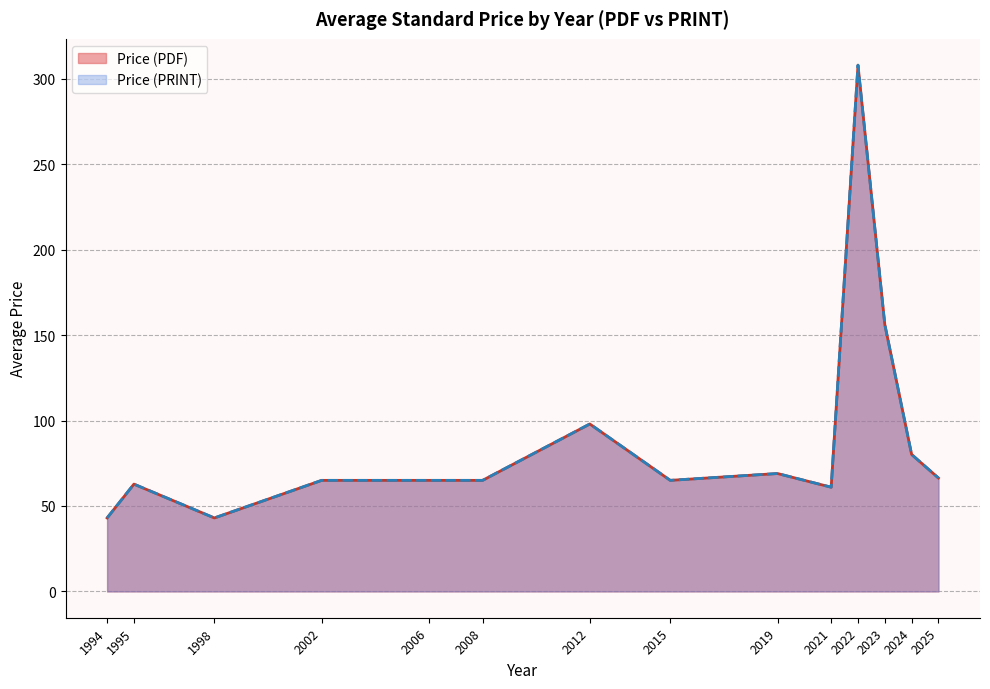

Does the chart have visible grid lines?

Yes